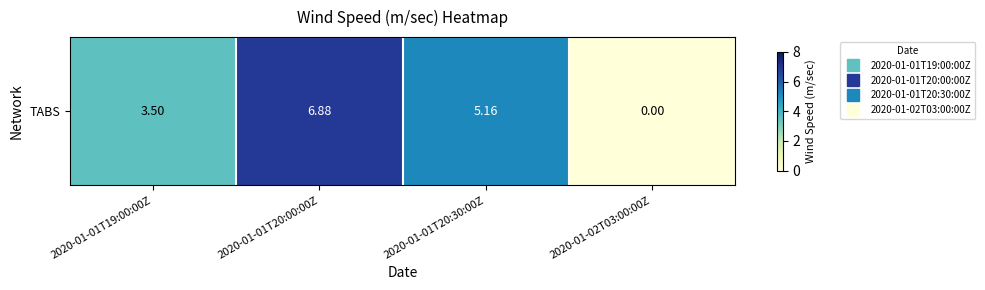

True or false: the data shows 3.5 at 2020-01-01T19:00:00Z.

True